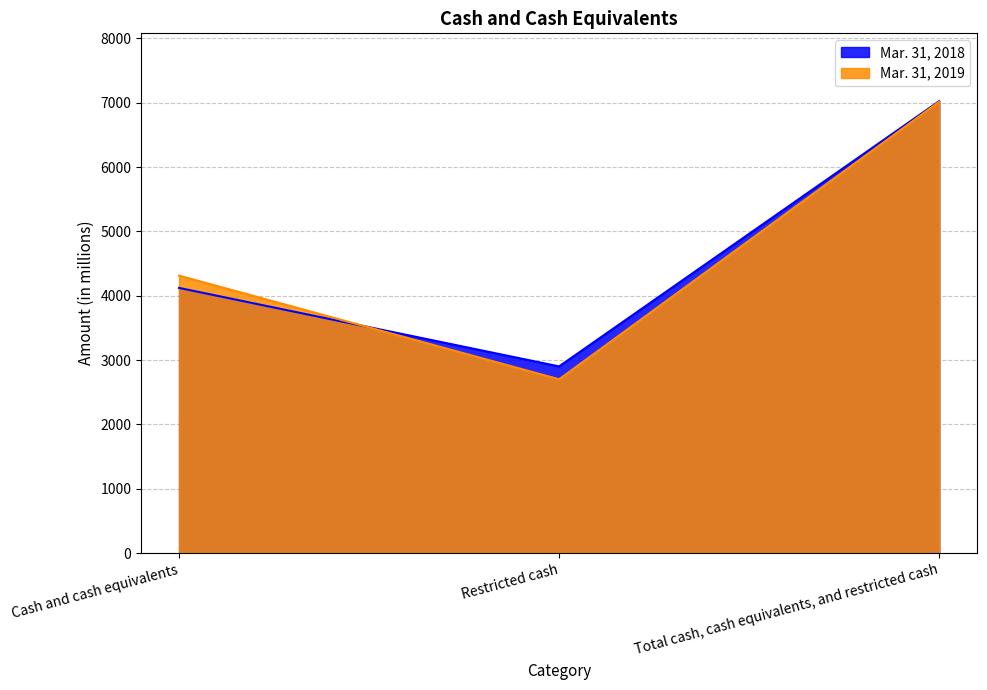

Reading left to right, what are all the values shown in this chart?

Mar. 31, 2019: Cash and cash equivalents=4314	Restricted cash=2703	Total cash, cash equivalents, and restricted cash=7017
Mar. 31, 2018: Cash and cash equivalents=4123	Restricted cash=2903	Total cash, cash equivalents, and restricted cash=7026